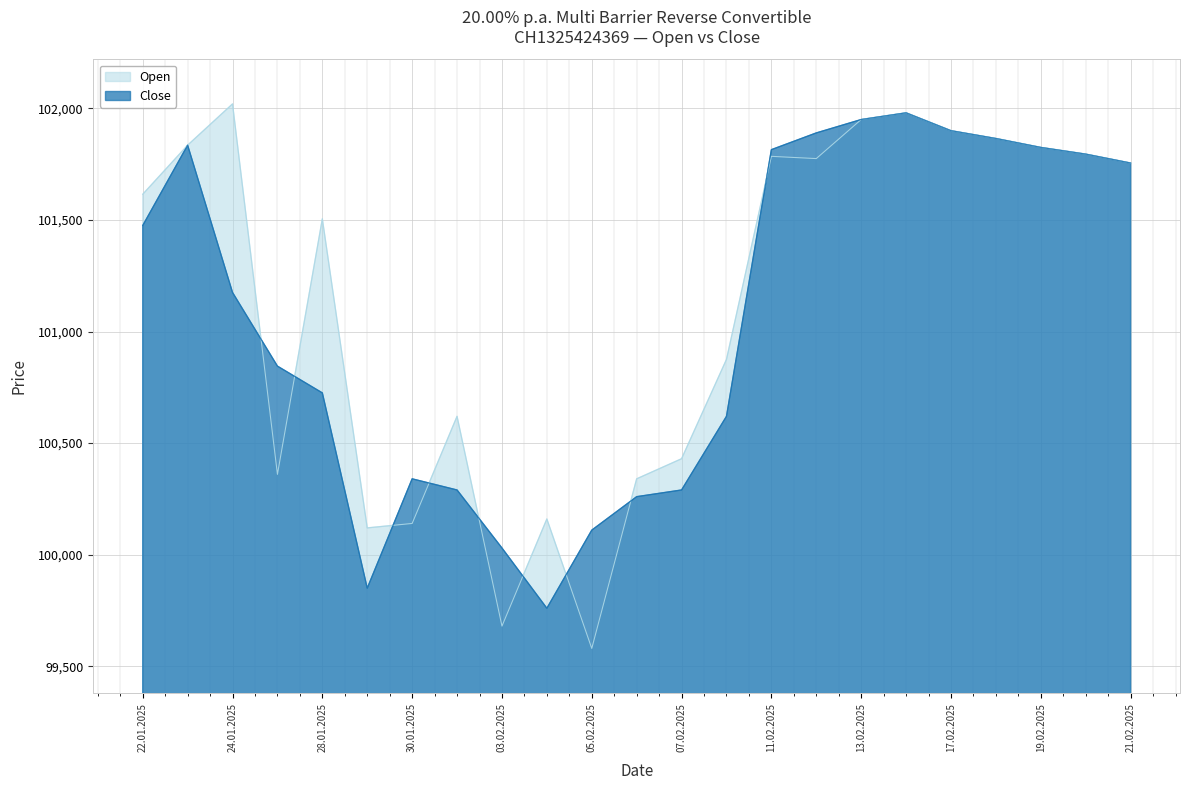

What position from the right is 06.02.2025?

12